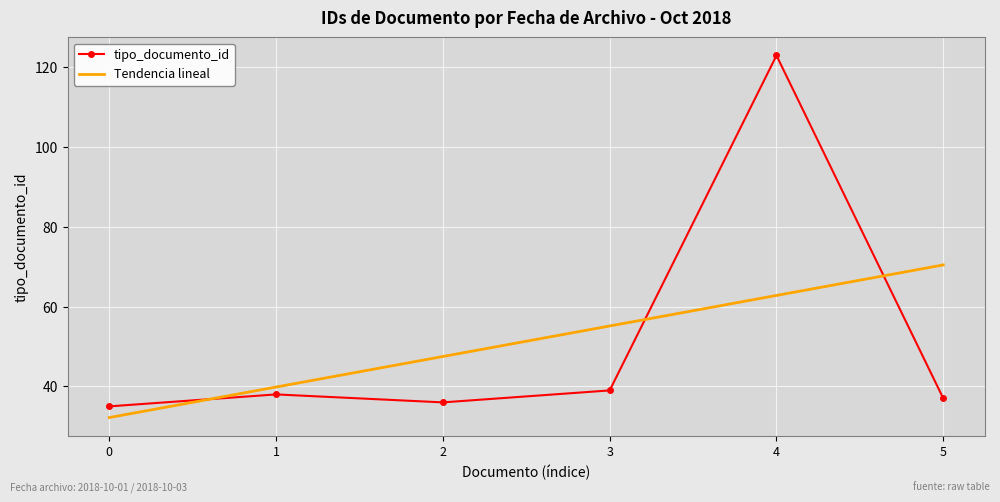

What is the total value across all series at 4?

185.8